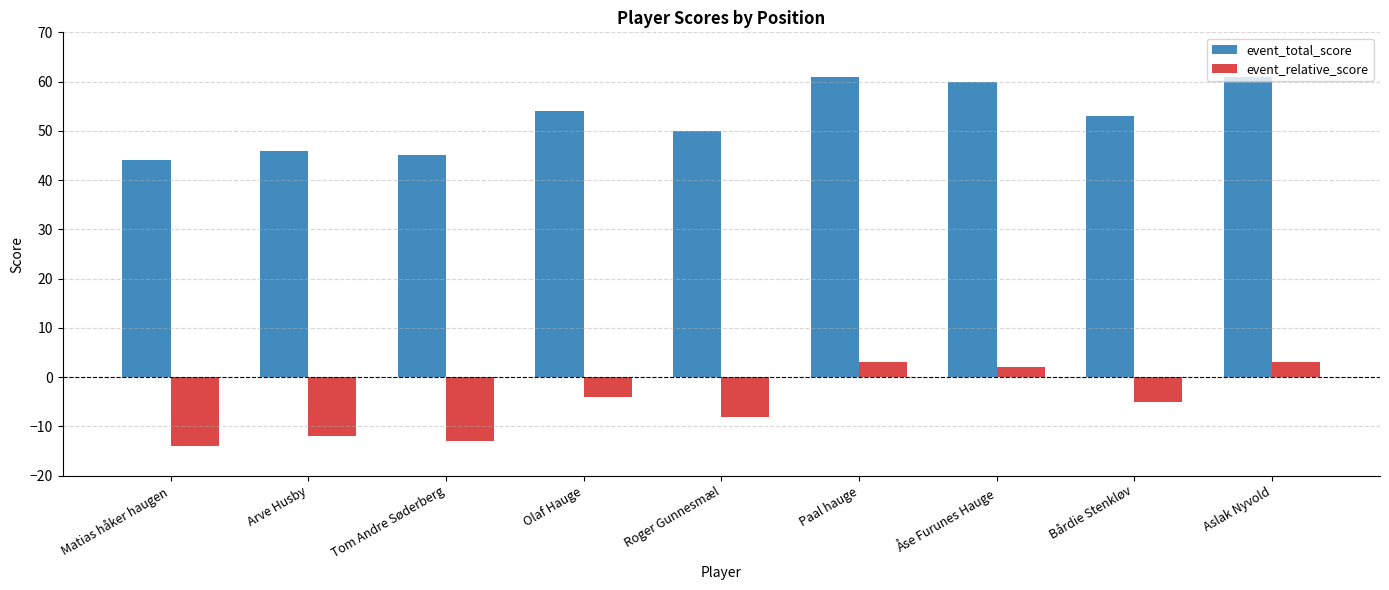

Reading left to right, transcribe all the data shown in this chart.

event_total_score: Matias håker haugen=44	Arve Husby=46	Tom Andre Søderberg=45	Olaf Hauge=54	Roger Gunnesmæl=50	Paal hauge=61	Åse Furunes Hauge=60	Bårdie Stenkløv=53	Aslak Nyvold=61
event_relative_score: Matias håker haugen=-14	Arve Husby=-12	Tom Andre Søderberg=-13	Olaf Hauge=-4	Roger Gunnesmæl=-8	Paal hauge=3	Åse Furunes Hauge=2	Bårdie Stenkløv=-5	Aslak Nyvold=3